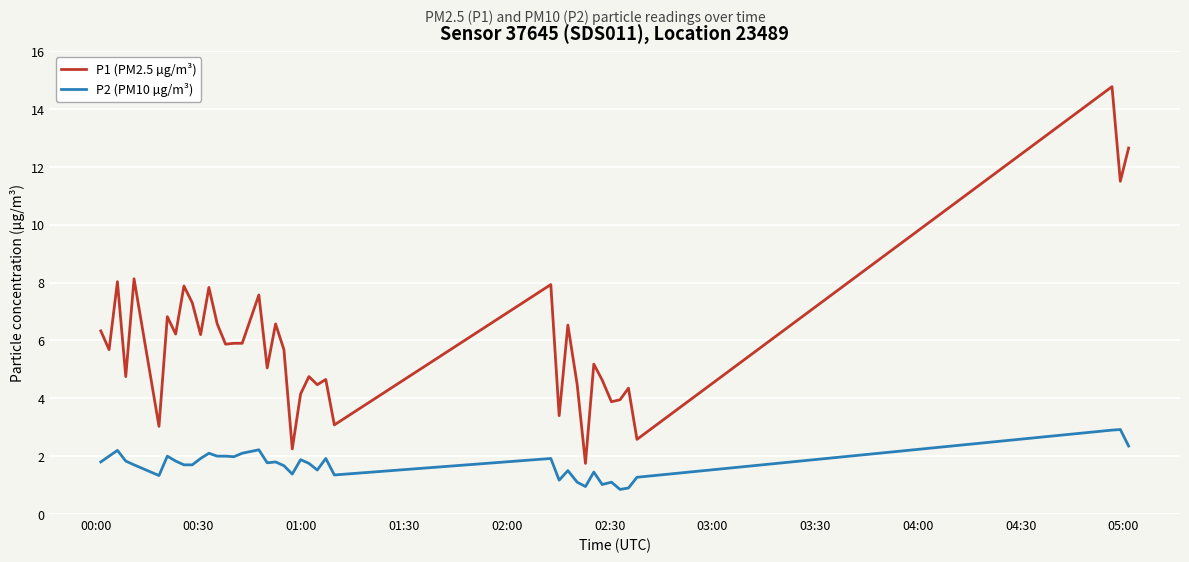

Which series has the largest total across all categories?

P1 (PM2.5 µg/m³)